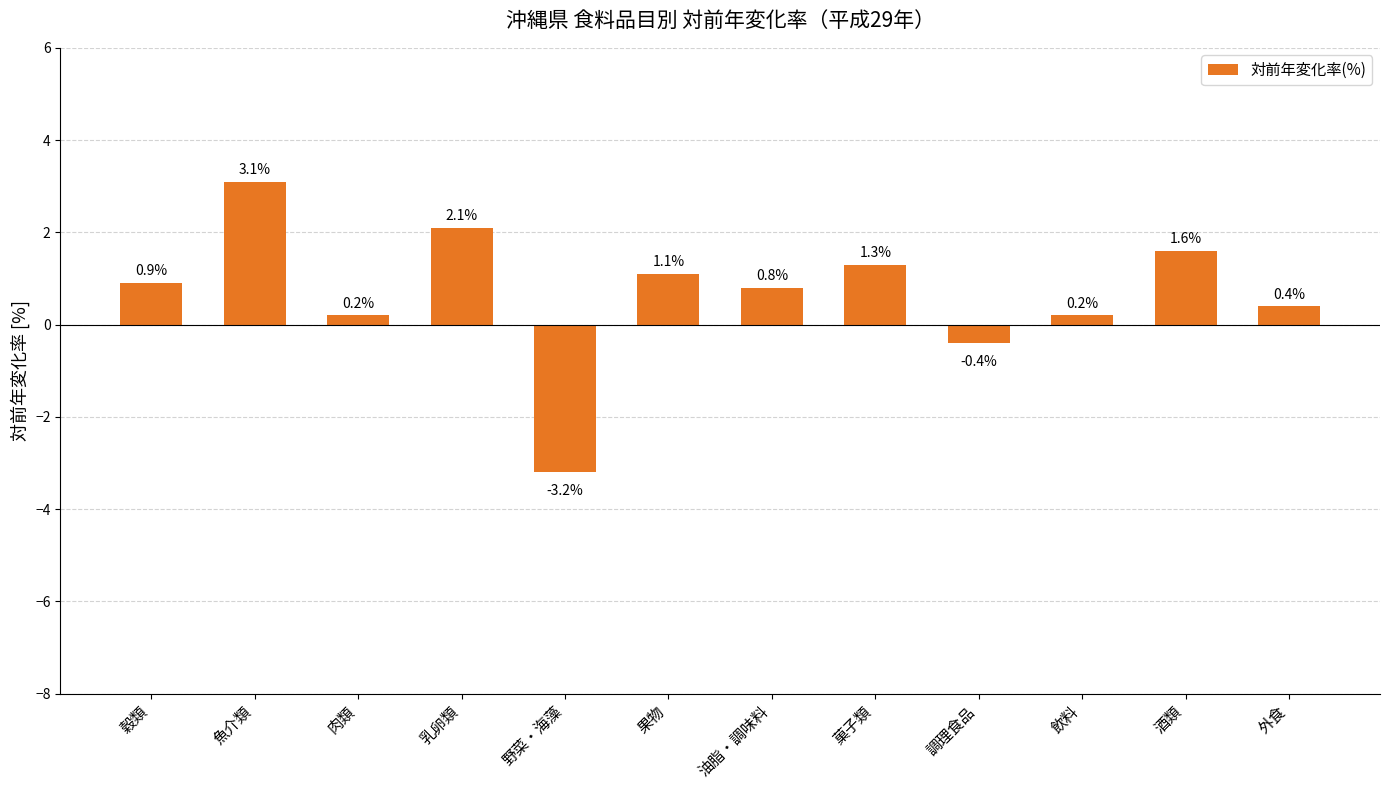

What is the label of the 12th bar from the right?

穀類